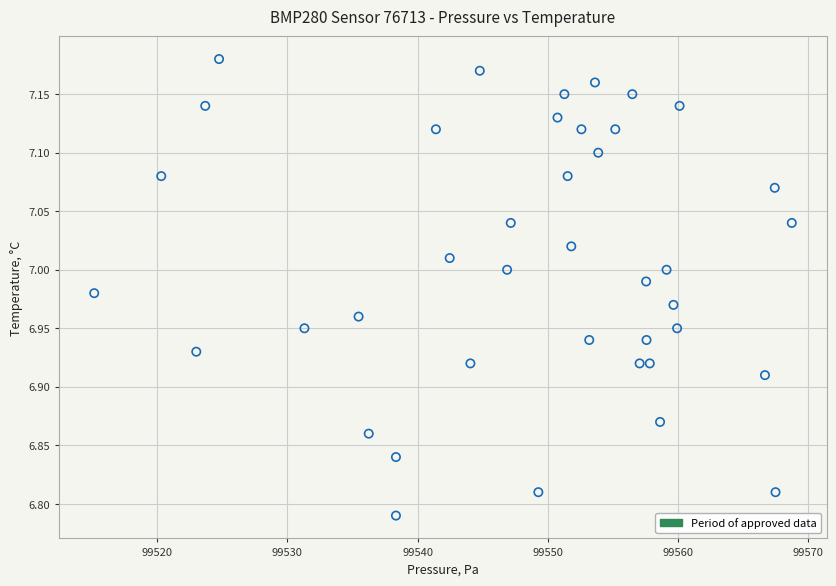

What is the range of X values (max minus min)?

53.6